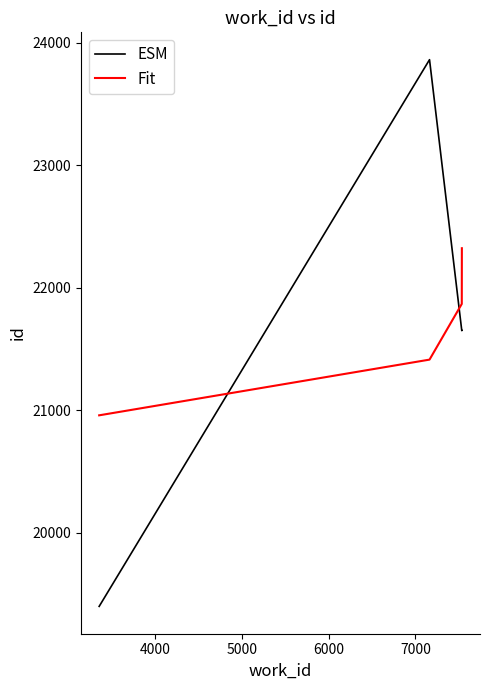

What is the average value of the ESM series?

21638.8